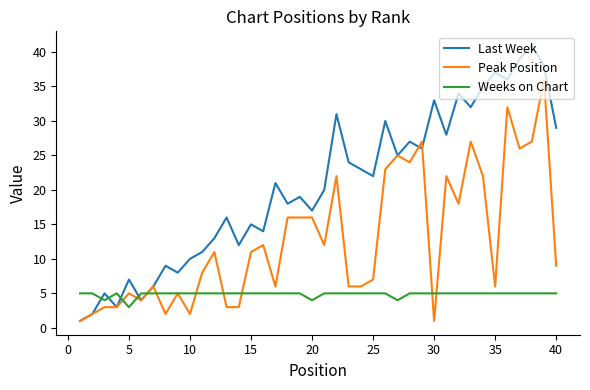

Which series has the largest total across all categories?

Last Week